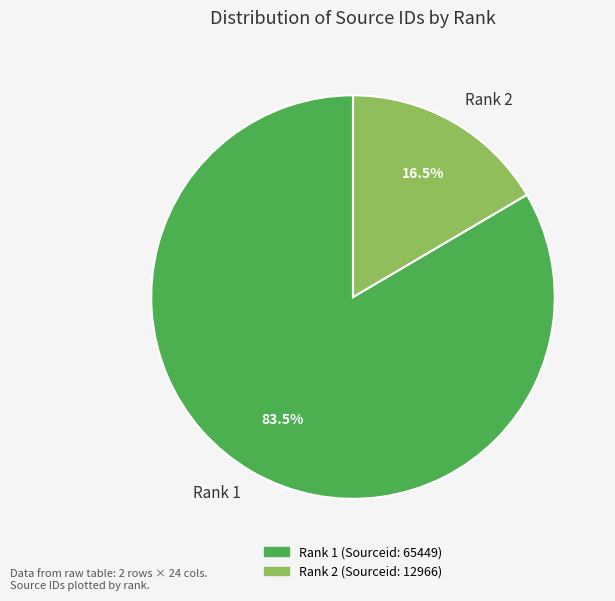

What is the majority slice?

Rank 1